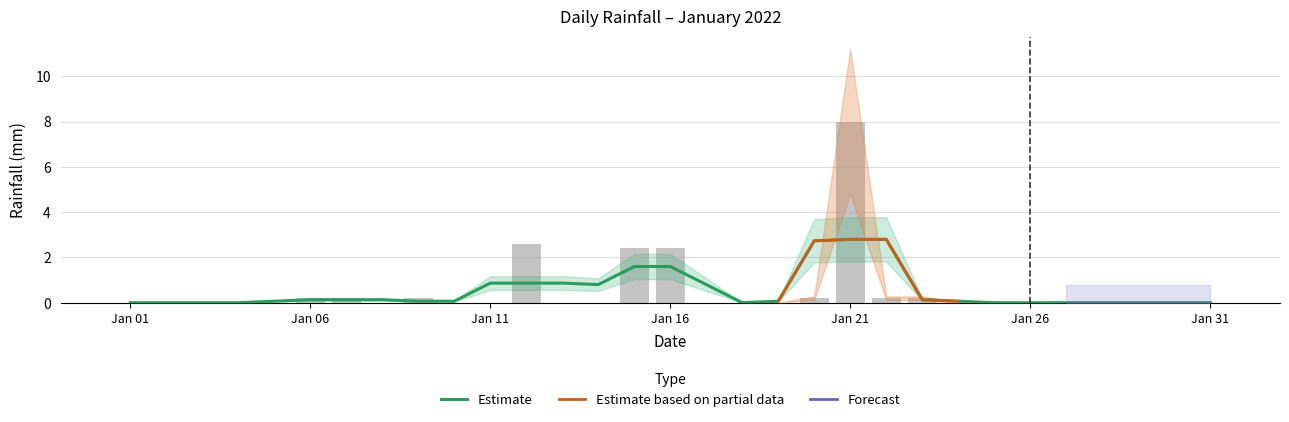

True or false: the data shows 0.0 at 2022-01-08.

True